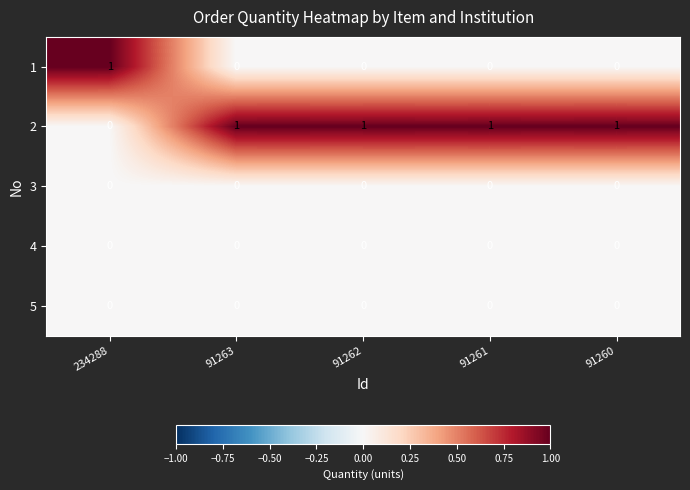

Reading left to right, extract all data points from this chart.

1: 234288=1	91263=0	91262=0	91261=0	91260=0
2: 234288=0	91263=1	91262=1	91261=1	91260=1
3: 234288=0	91263=0	91262=0	91261=0	91260=0
4: 234288=0	91263=0	91262=0	91261=0	91260=0
5: 234288=0	91263=0	91262=0	91261=0	91260=0